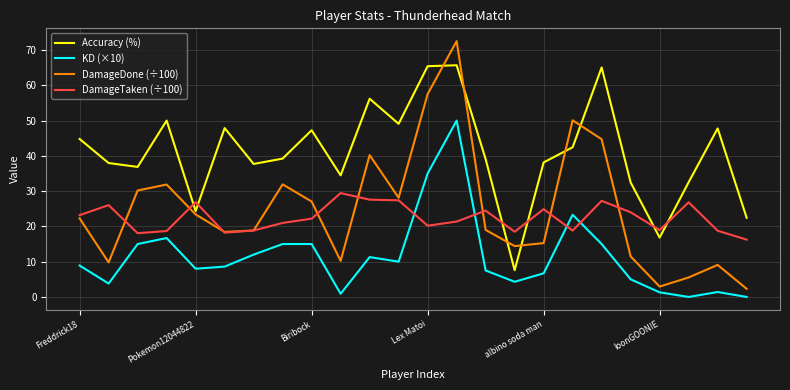

List the series in order of their peak value, highest first.

DamageDone (÷100), Accuracy (%), KD (×10), DamageTaken (÷100)